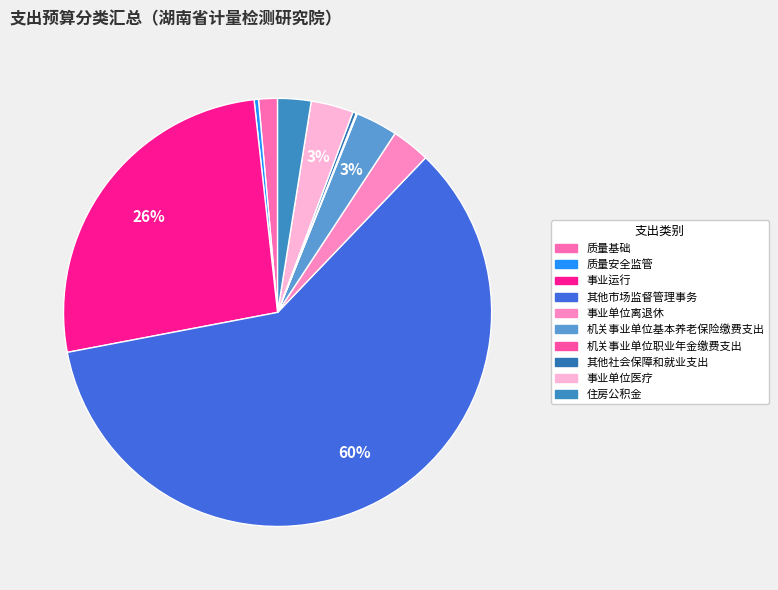

Is it true that 机关事业单位职业年金缴费支出 is 0% of the pie?

True